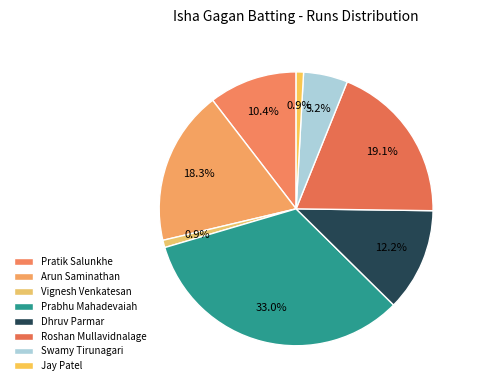

What is the largest slice in the pie chart?

Prabhu Mahadevaiah